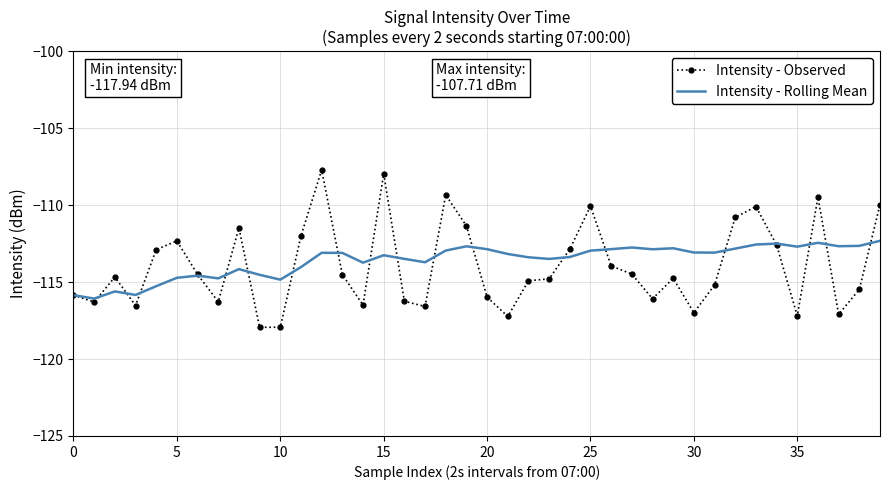

True or false: Intensity - Rolling Mean has more than 2 points higher than both neighbors.

True